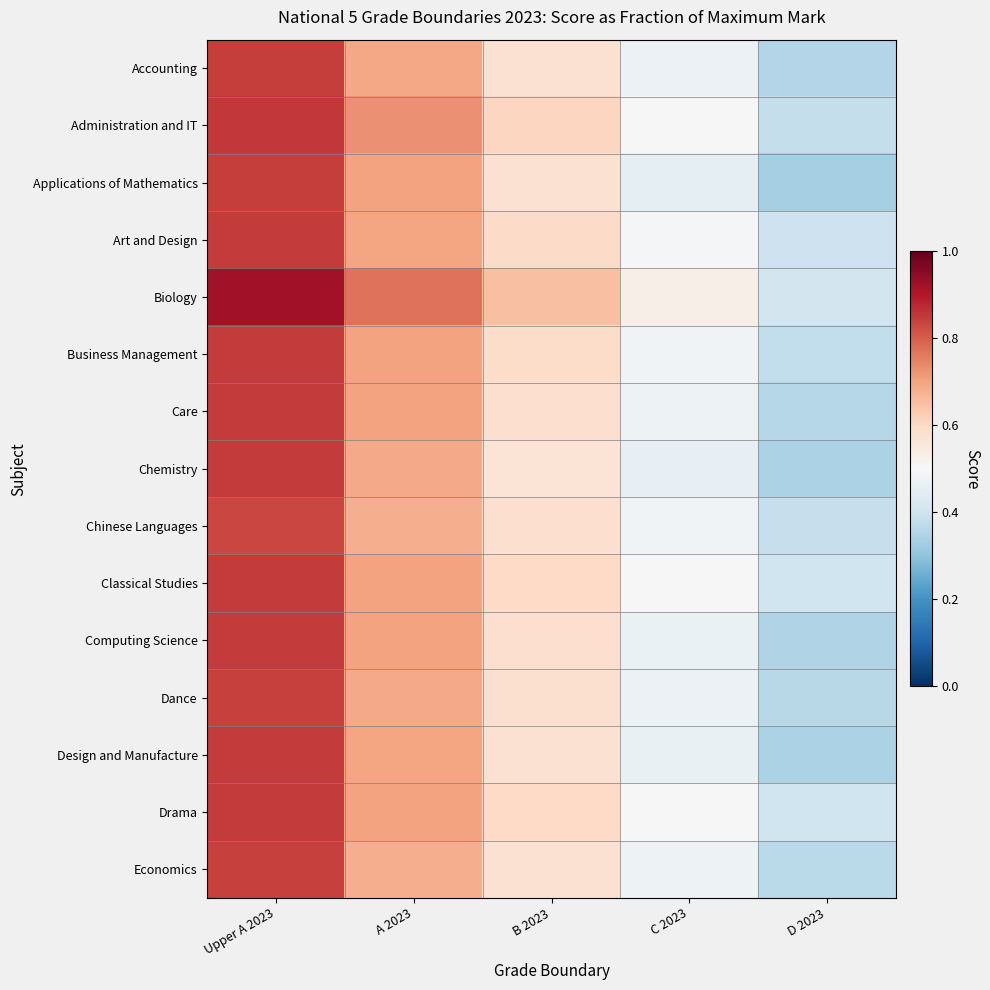

What is the difference between the highest and lowest values at Upper A 2023?

0.1